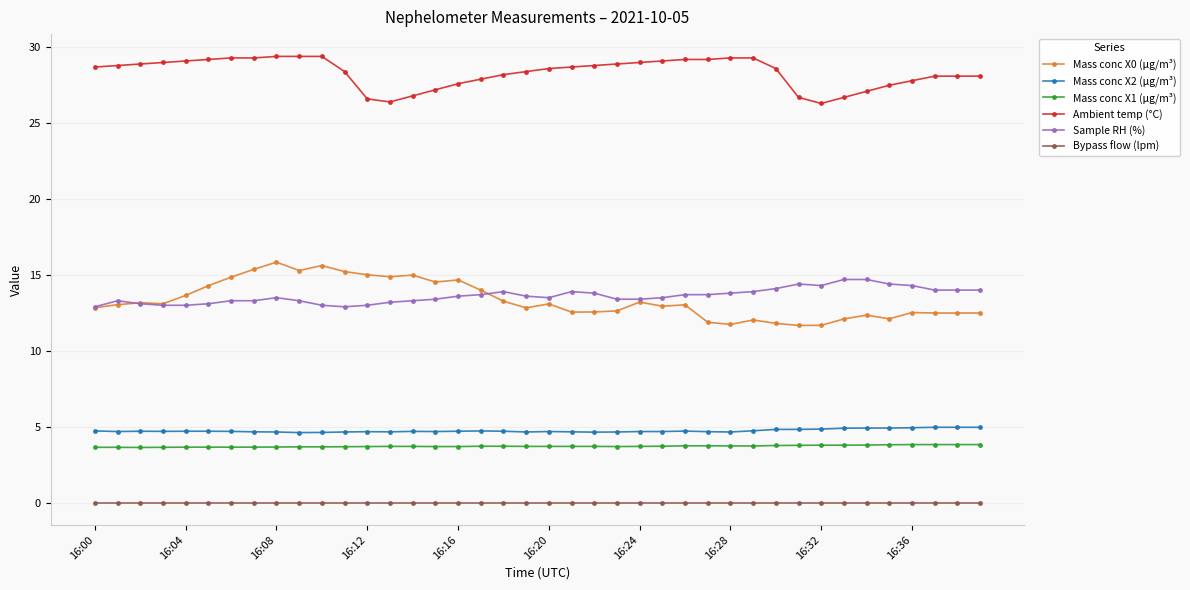

True or false: Ambient temp (°C) and Mass conc X1 (μg/m³) cross at least once.

False